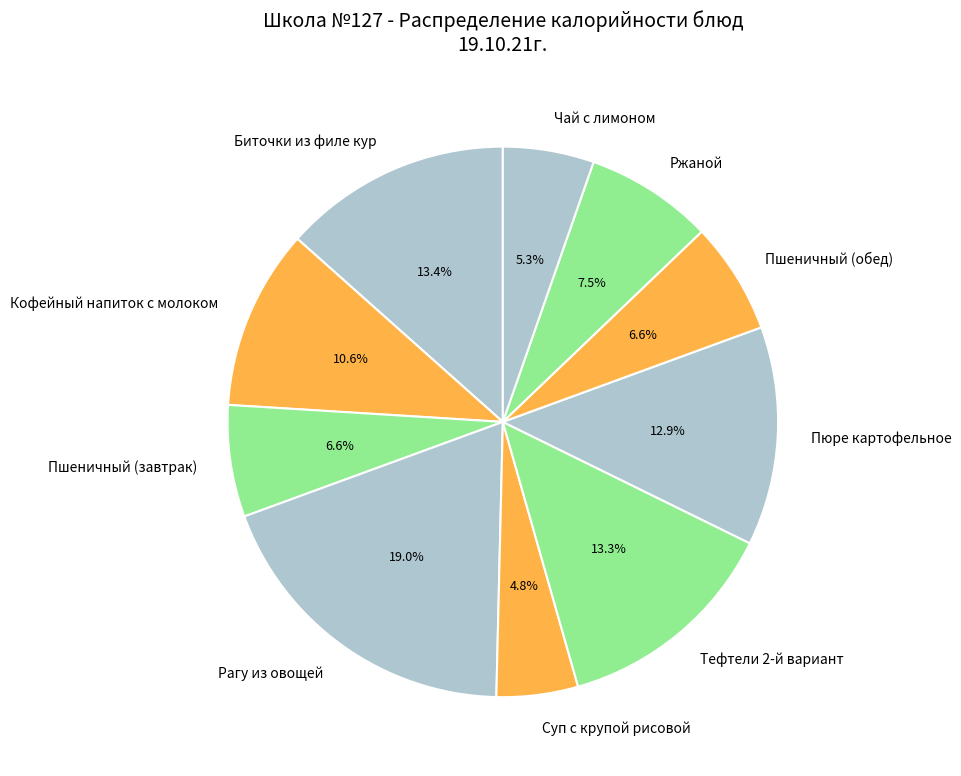

Count the number of slices in the pie.

10